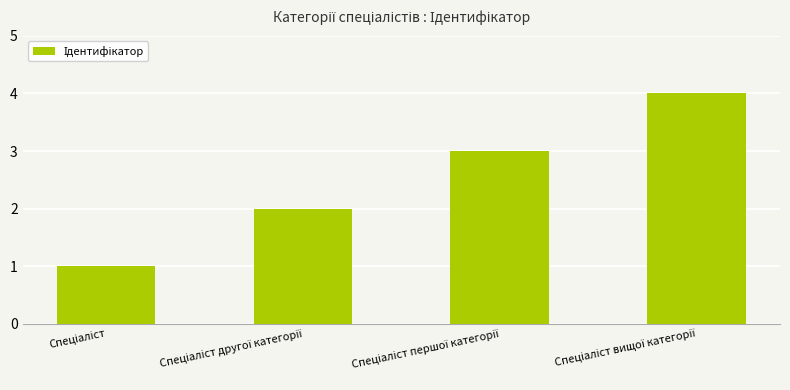

What is the sum of all values?

10